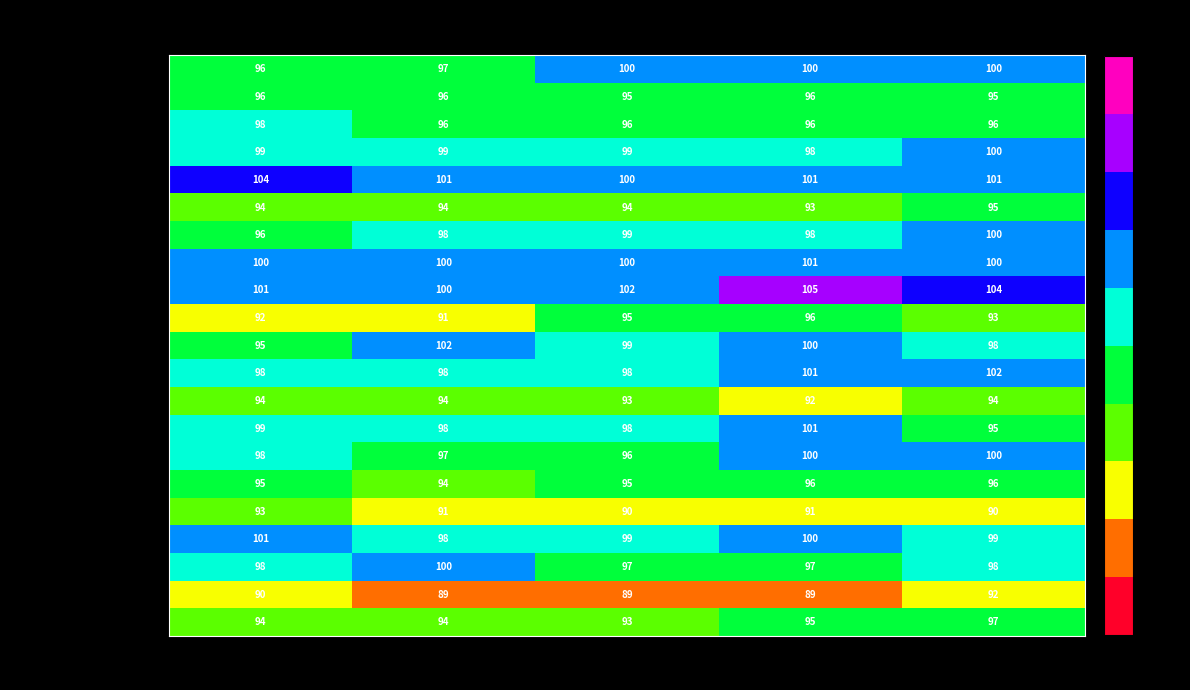

Which label corresponds to the largest value in the chart?

2012